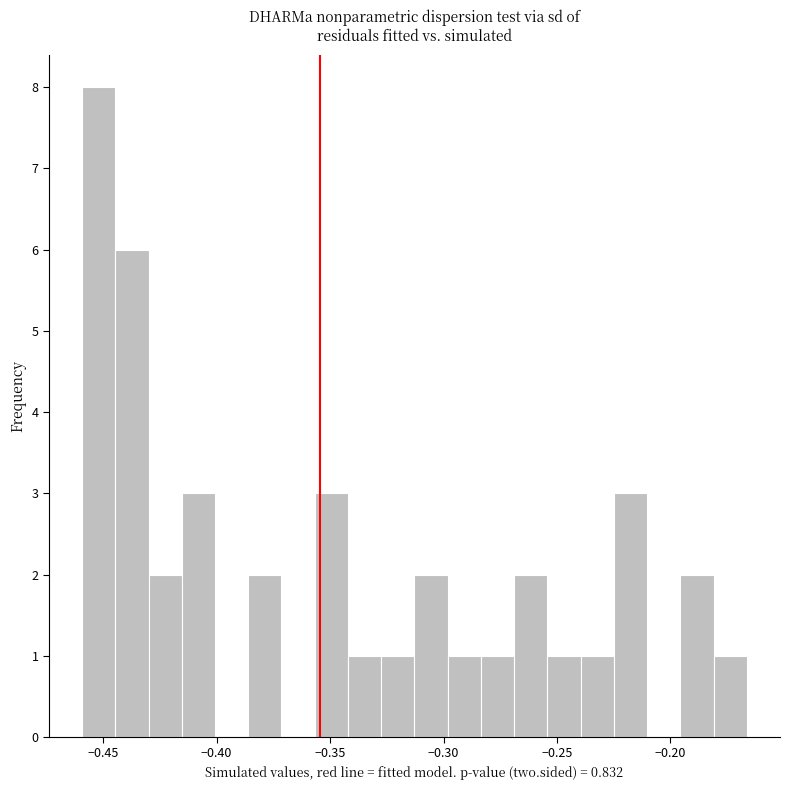

Around what value on the x-axis is the tallest bar? Give the approximate position of its centre, as read against the axis.

-0.450